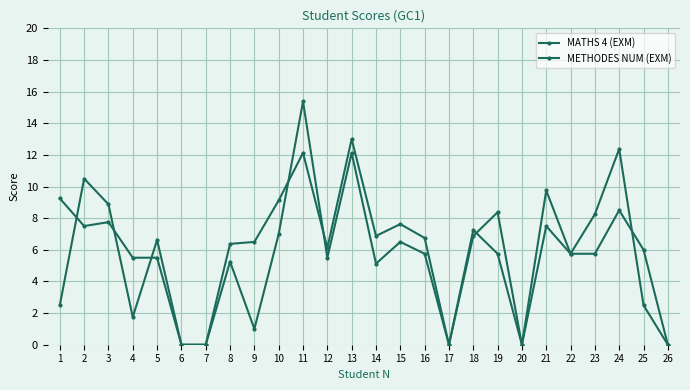

What is the spread (max minus min) of values at 2?

3.0